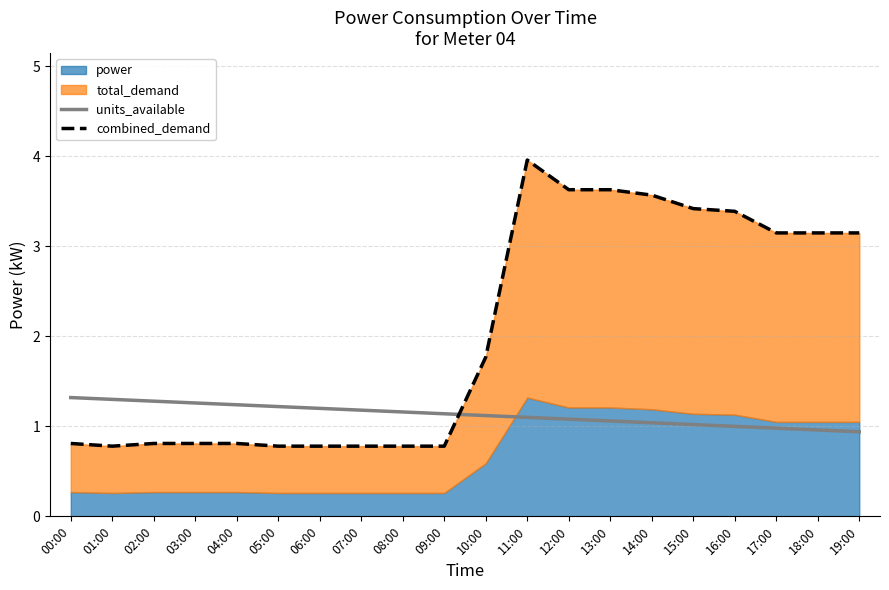

Does the chart display data point markers on the line(s)?

No